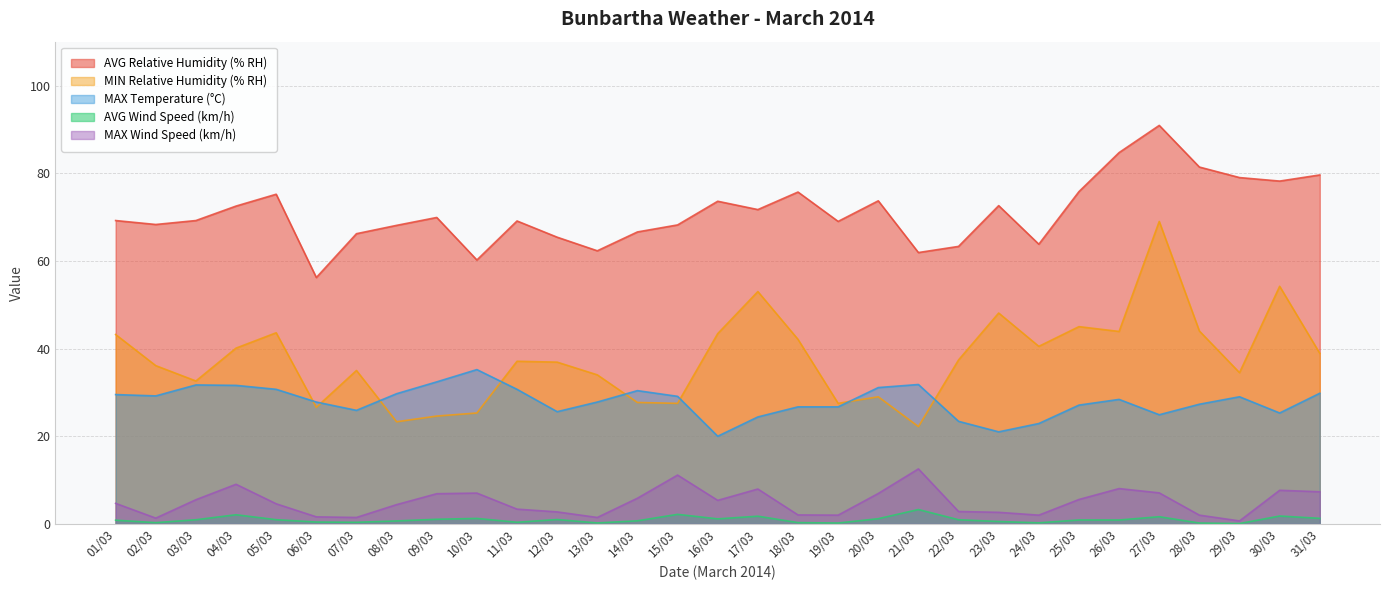

Rank the series at 08/03 from lowest to highest value.

AVG Wind Speed (km/h), MAX Wind Speed (km/h), MIN Relative Humidity (% RH), MAX Temperature (°C), AVG Relative Humidity (% RH)